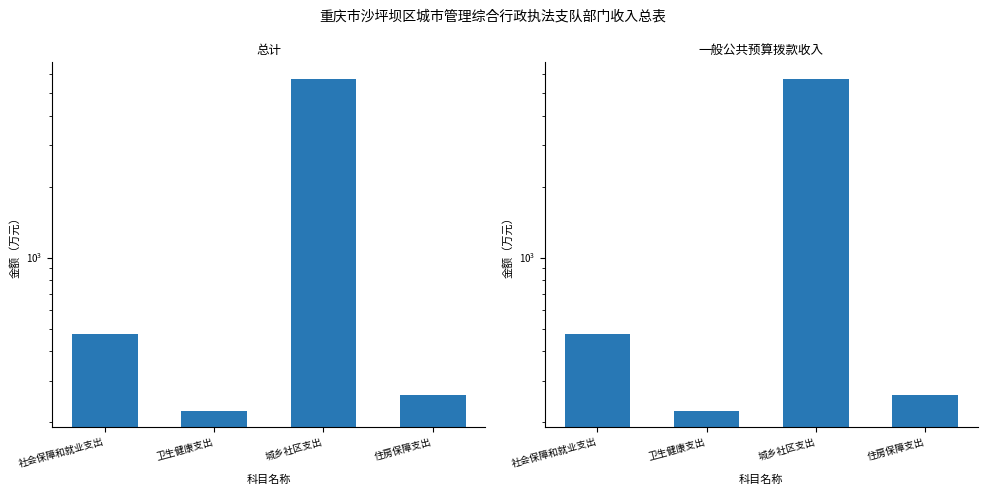

What is the sum of all 一般公共预算拨款收入 values?

6679.6